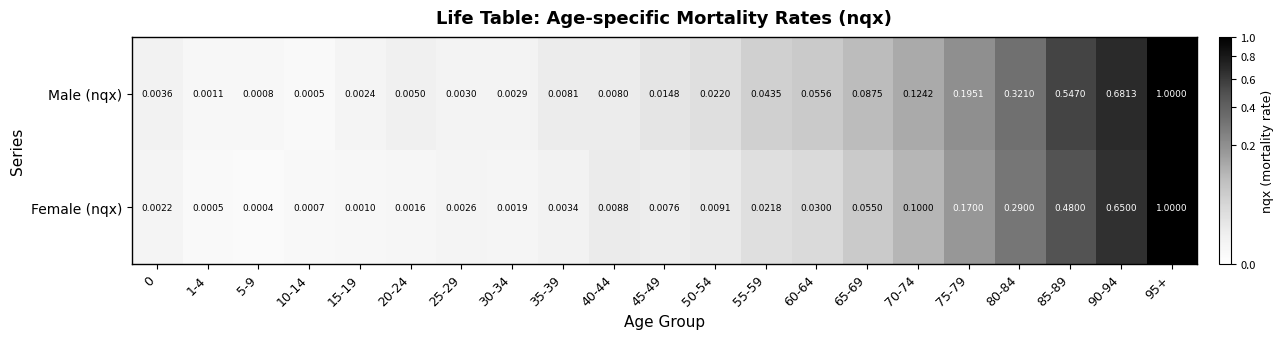

Which series has the widest spread of values?

Female (nqx)